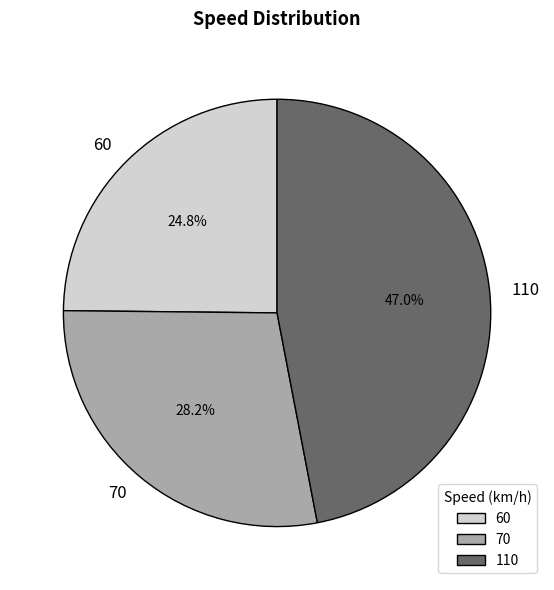

What is the smallest slice in the pie chart?

60